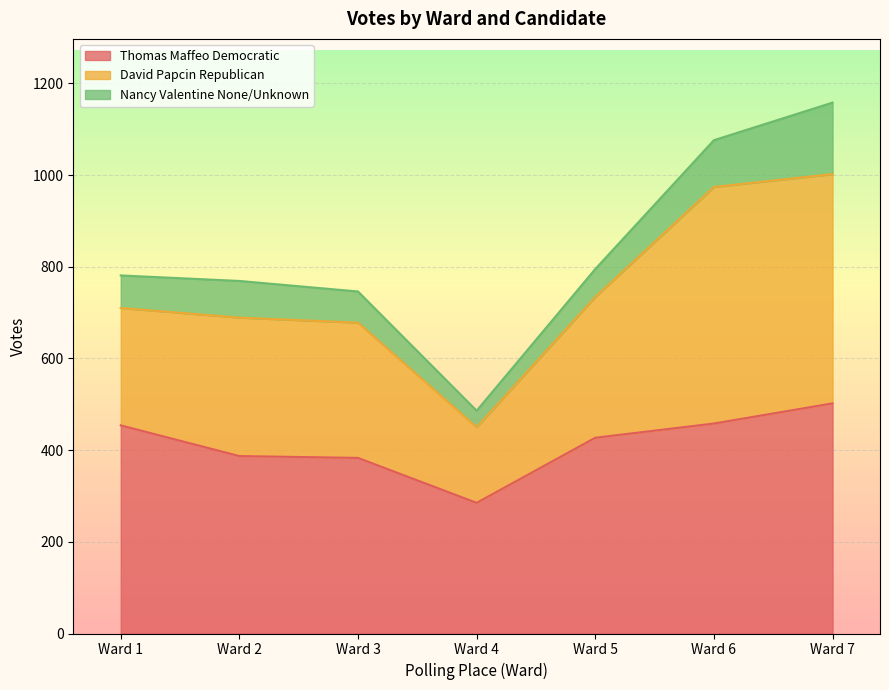

Rank the categories by Nancy Valentine None/Unknown value from lowest to highest.

Ward 4, Ward 5, Ward 3, Ward 1, Ward 2, Ward 6, Ward 7